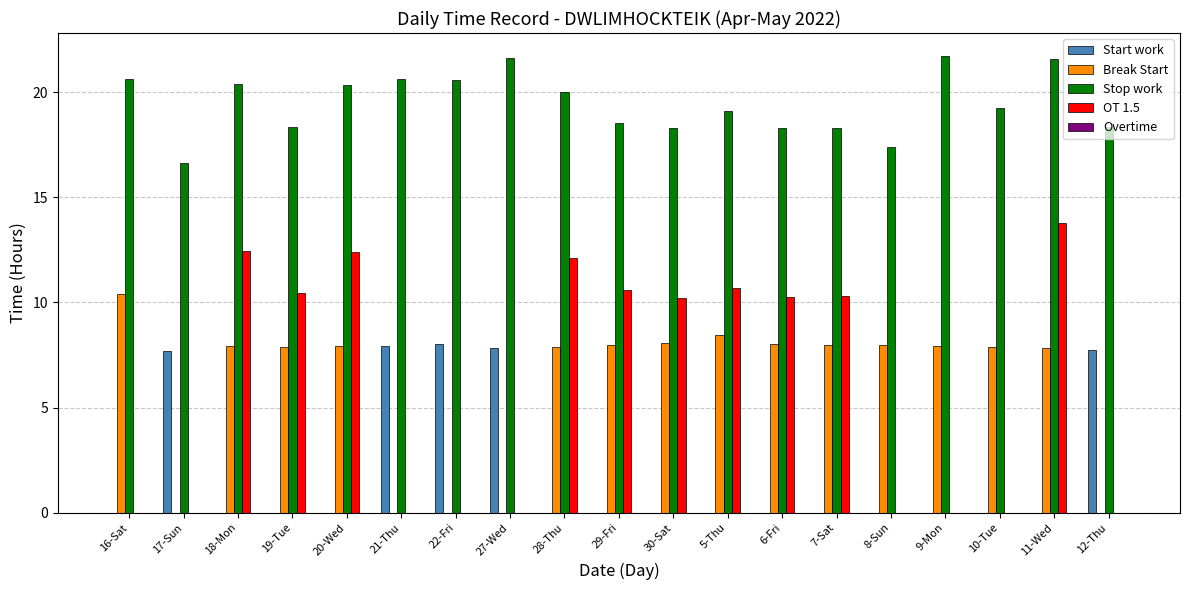

Are the bars horizontal?

No